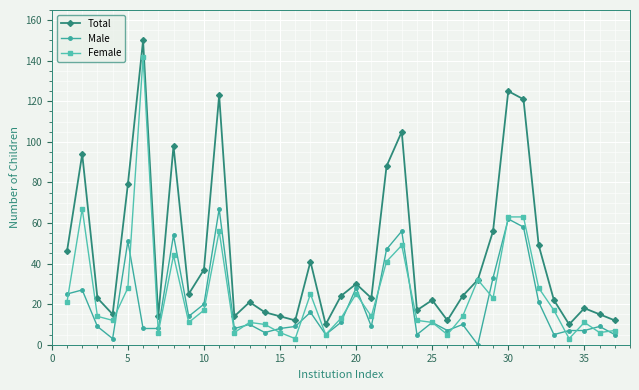

True or false: Total has more than 1 points higher than both neighbors.

True